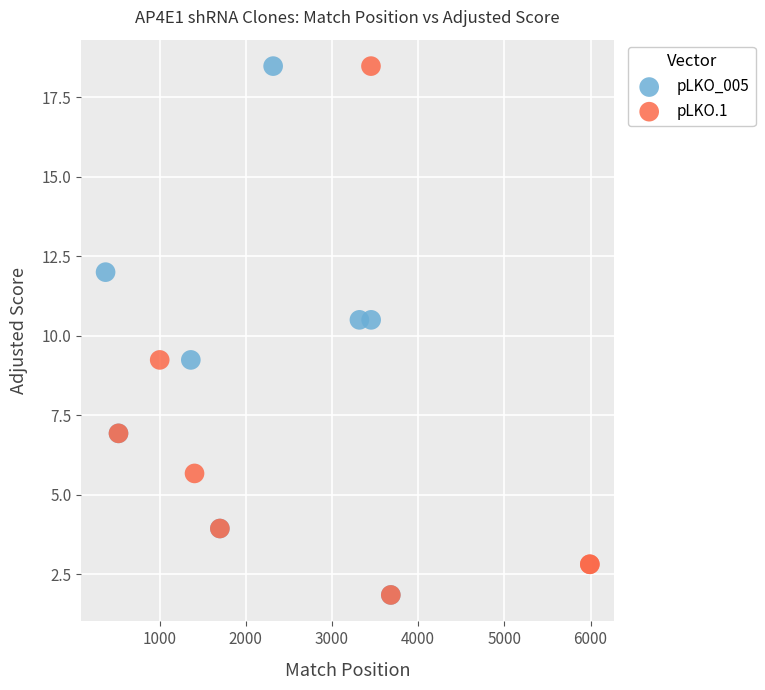

What are all the series names shown in the legend?

pLKO_005, pLKO.1